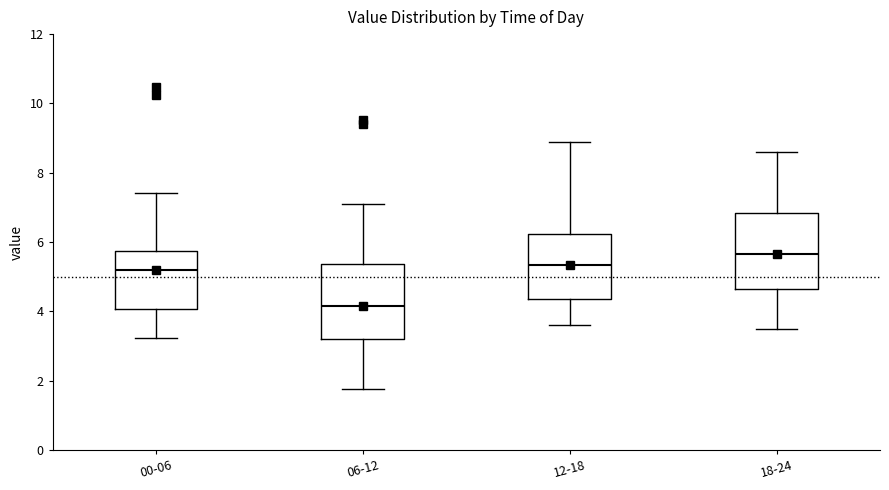

Which box has the highest median line?

18-24